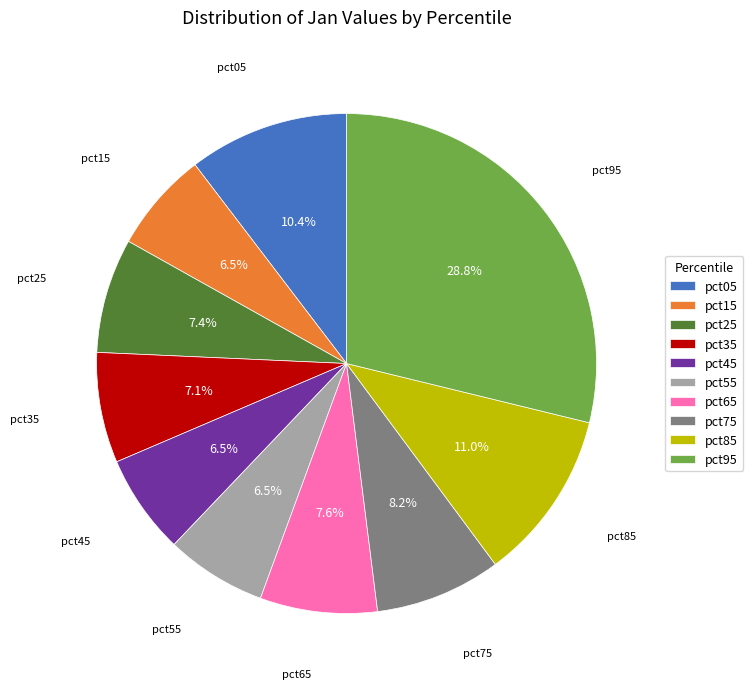

What percentage do pct95 and pct15 together represent?

35.3%